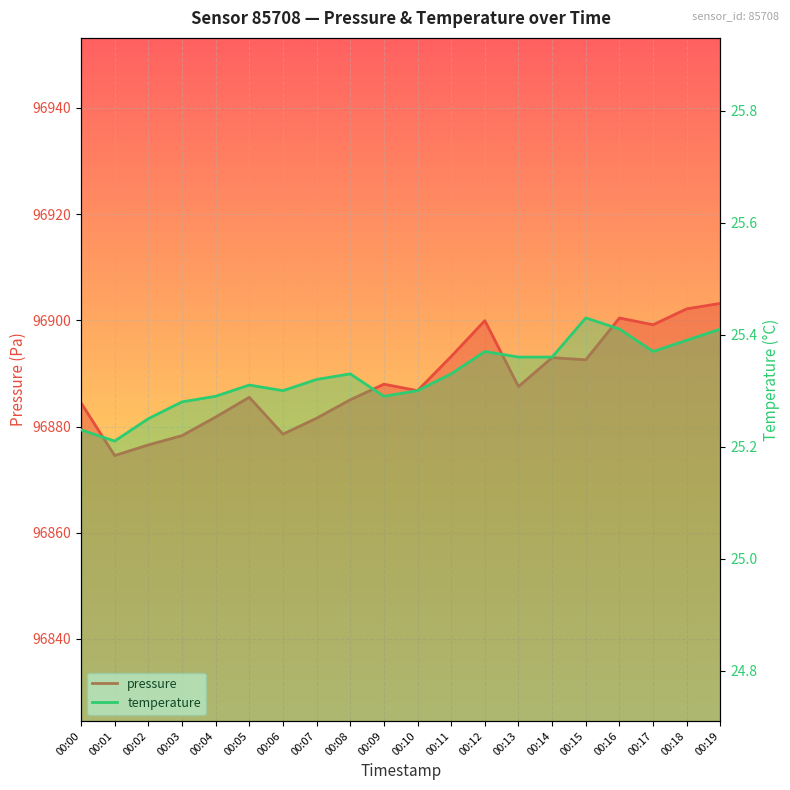

What is the value of the temperature point at the 4th from the left?

25.3